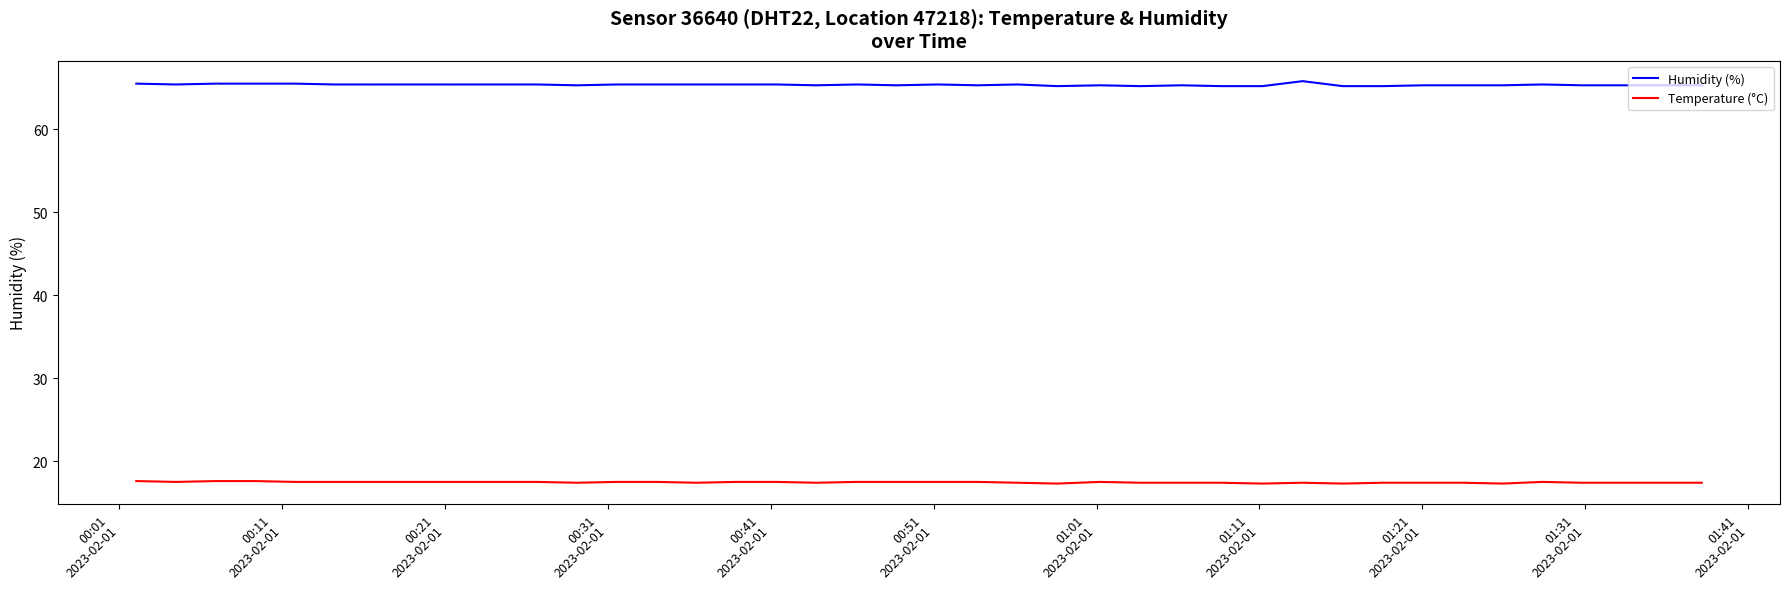

True or false: Humidity (%) and Temperature (°C) intersect in this chart.

False